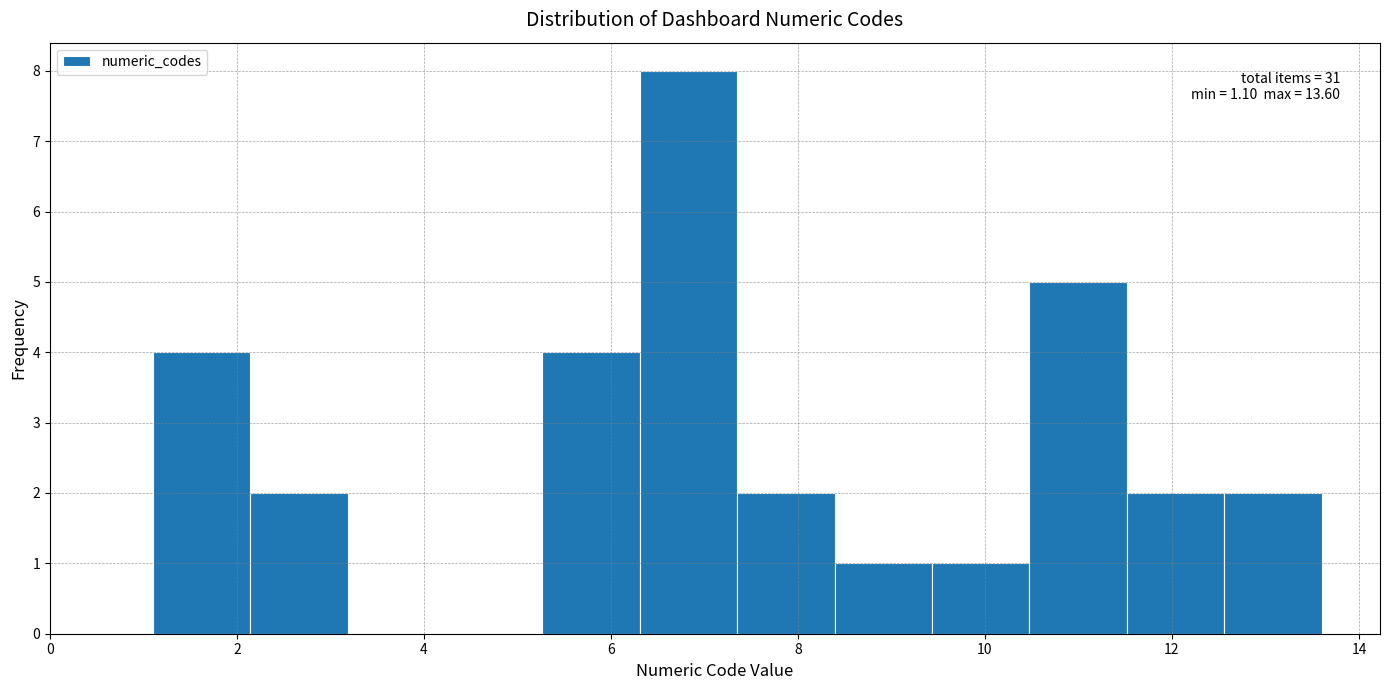

Over which range of the x-axis is the bar tallest?

6.4 to 7.4